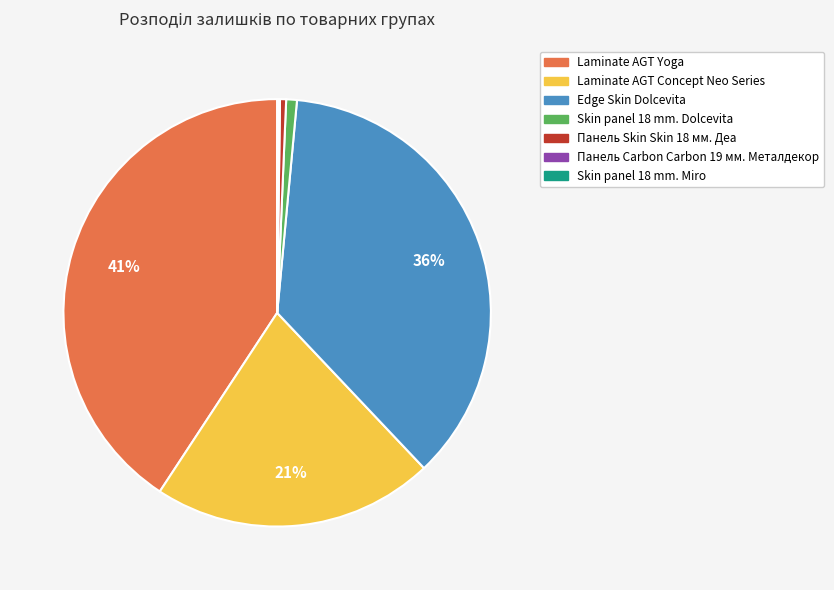

To the nearest percent, what is the average slice percentage?

14%